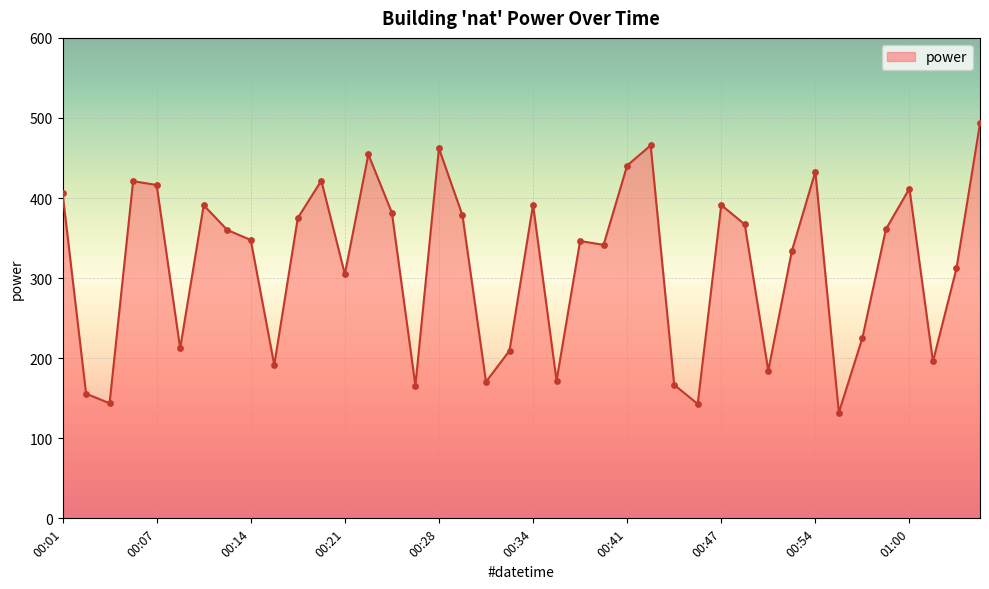

What is the smallest value displayed?

132.1